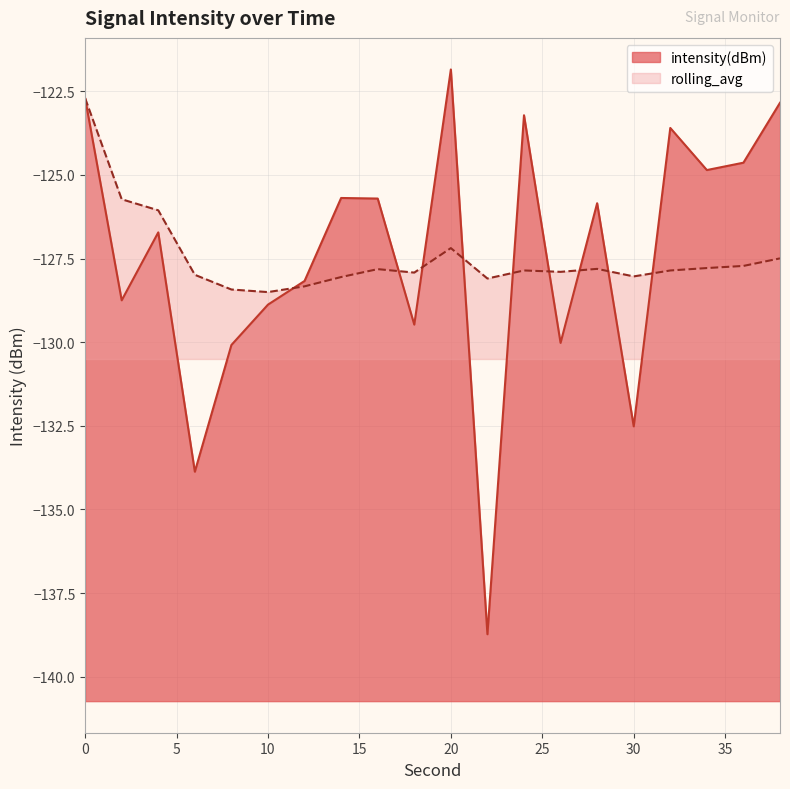

Which category has the highest value in the intensity(dBm) series?

20